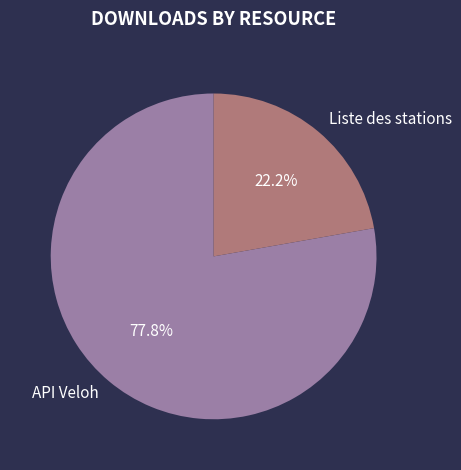

What percentage is NOT represented by API Veloh?

22.2%